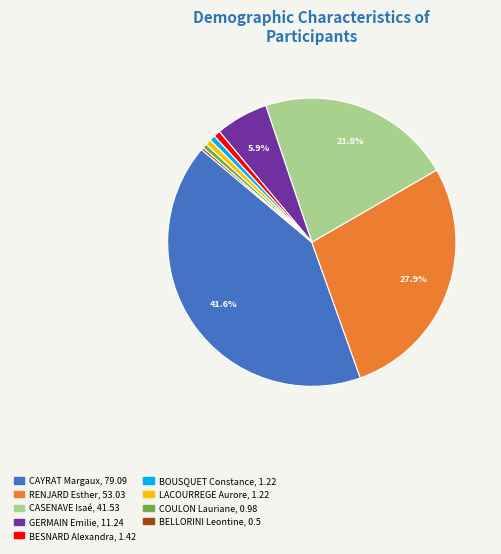

To the nearest percent, what portion does BESNARD Alexandra represent?

1%